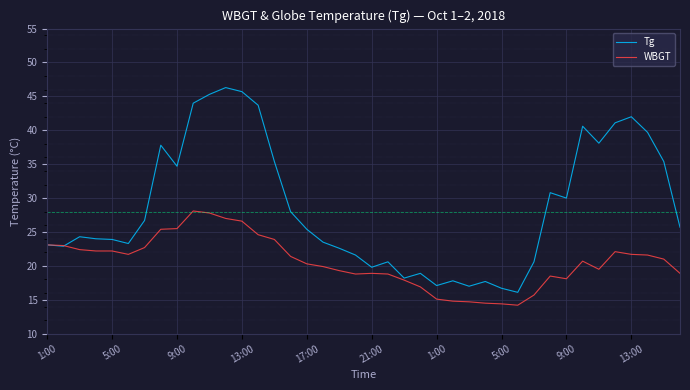

What is the maximum value for WBGT?

28.1